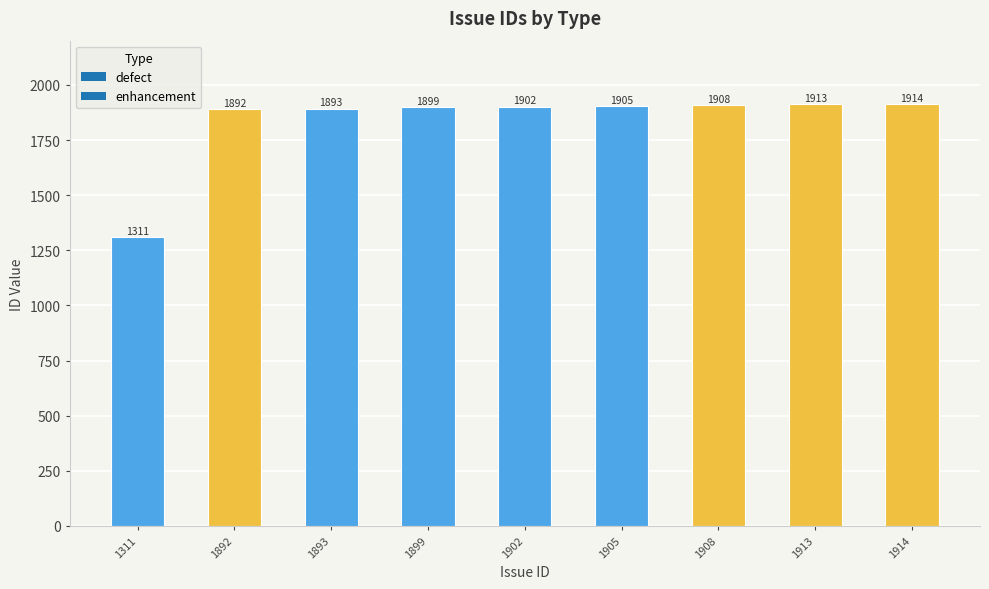

Reading left to right, extract all data points from this chart.

1311=1311	1892=1892	1893=1893	1899=1899	1902=1902	1905=1905	1908=1908	1913=1913	1914=1914